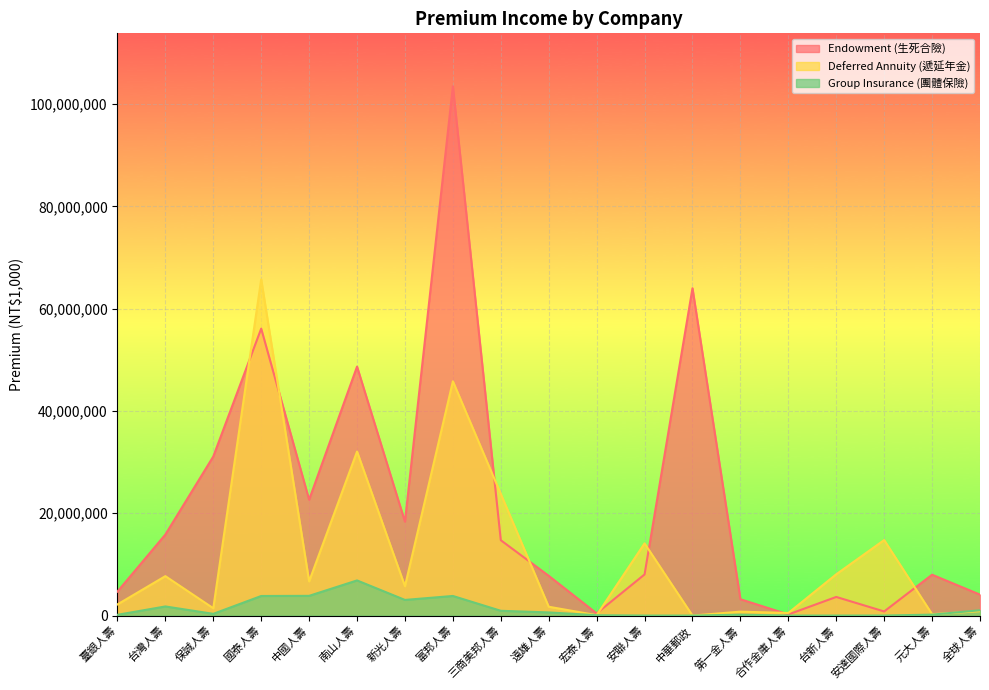

True or false: Group Insurance (團體保險) and Endowment (生死合險) intersect in this chart.

False